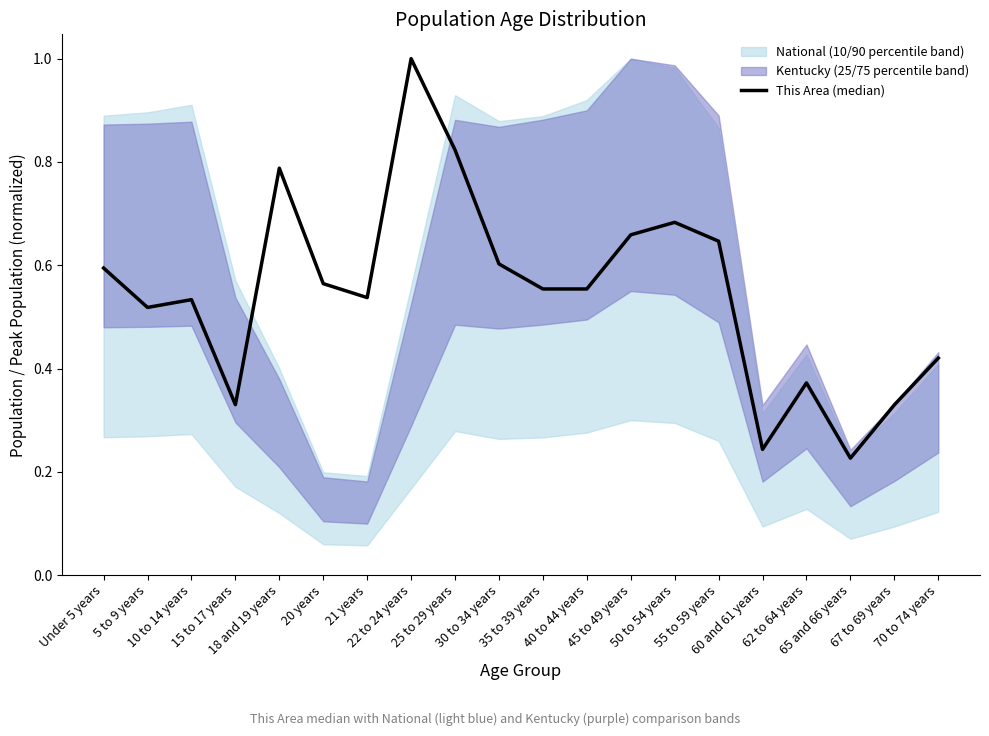

Which category has the lowest value across all series?

65 and 66 years